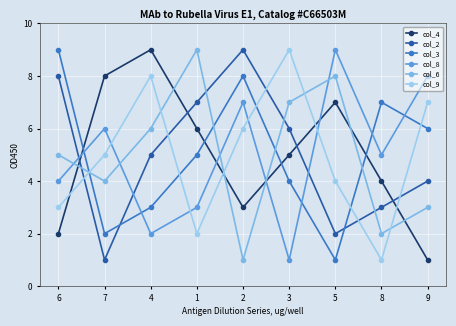

What is the label of the 4th point from the left?

1